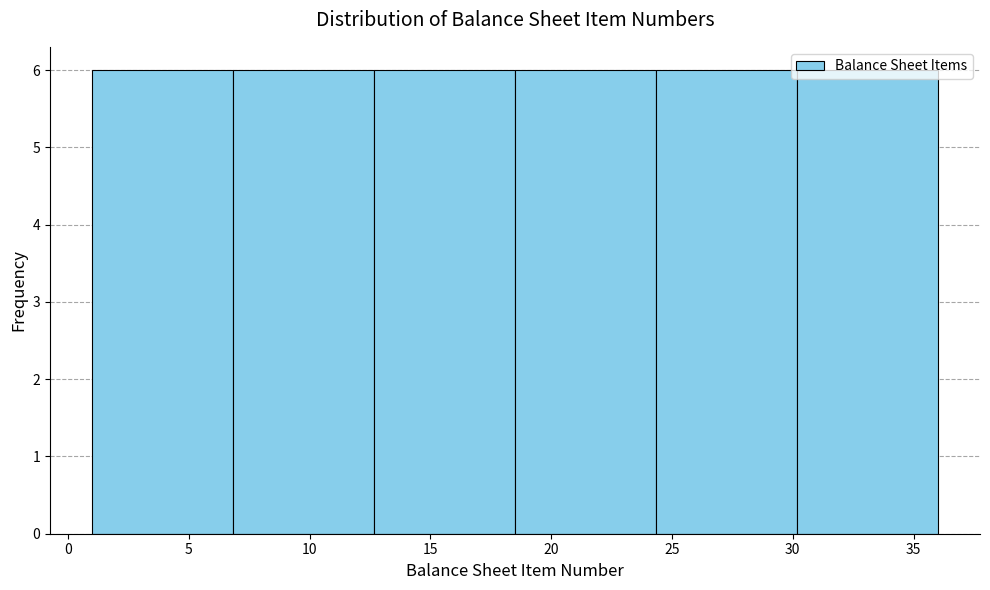

What is the height of the bar covering 30.0 to 36.0 on the x-axis? Neither the bar edges nor the heights are printed on the chart, so give them approximately, as read against the axes.

6